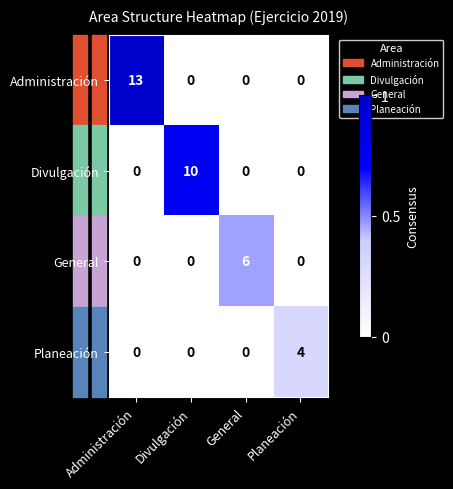

True or false: Administración has a value of 6 at Divulgación.

False